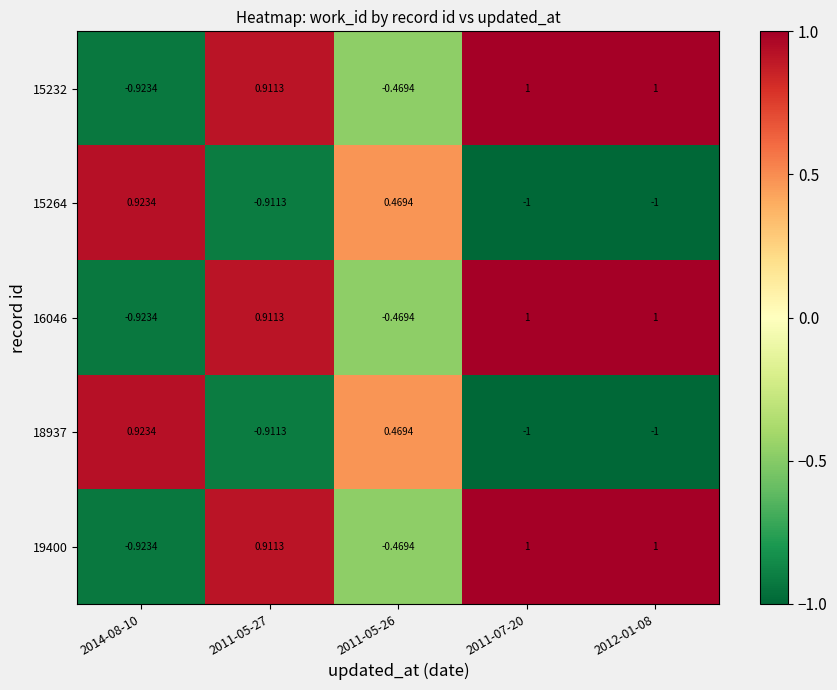

Is the value of 15264 at 2011-07-20 greater than the value of 19400 at 2014-08-10?

No